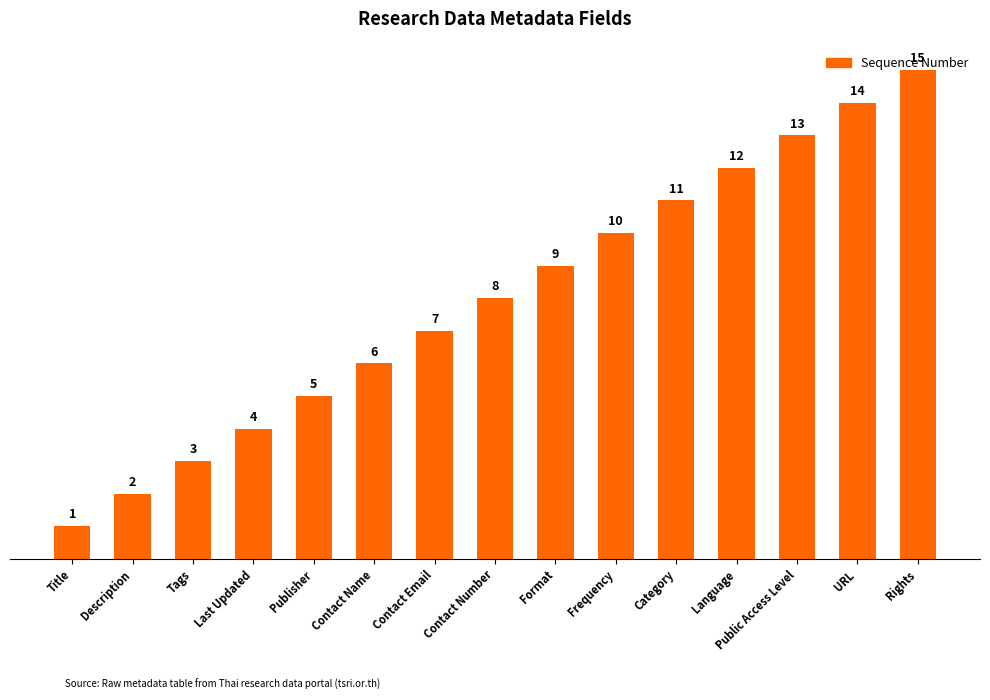

Approximately how many times larger is the value at Last Updated compared to URL?

0.3